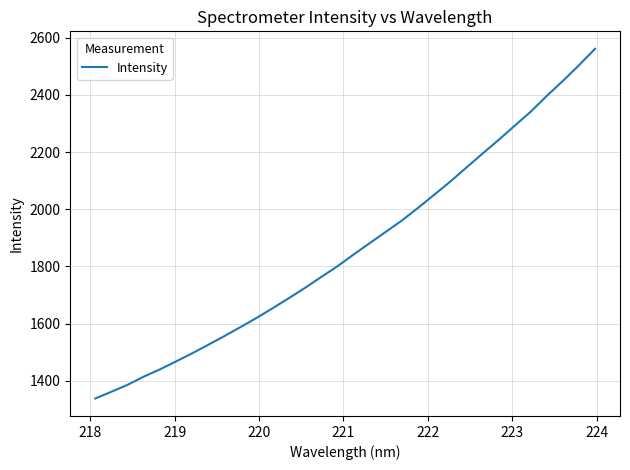

What is the greatest value displayed?

2561.0